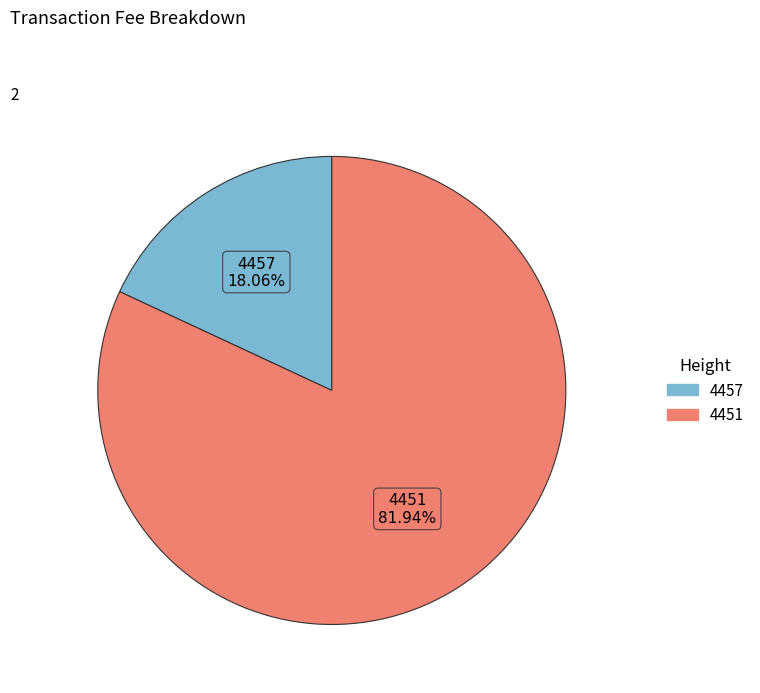

Does 4451 represent more than half of the total?

Yes